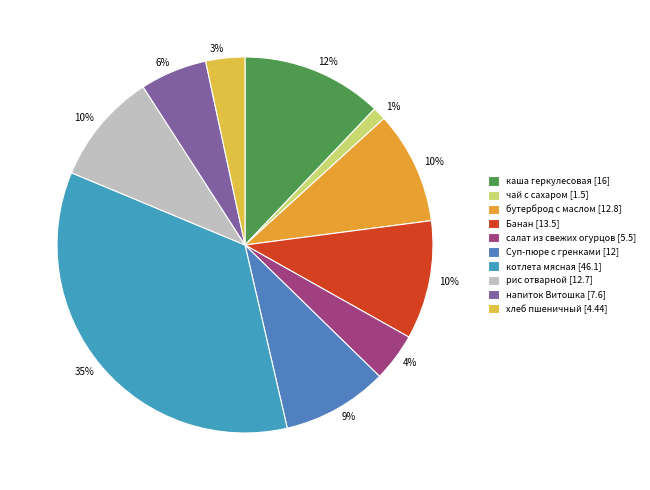

To the nearest percent, what is the difference between the рис отварной and каша геркулесовая slice percentages?

2%